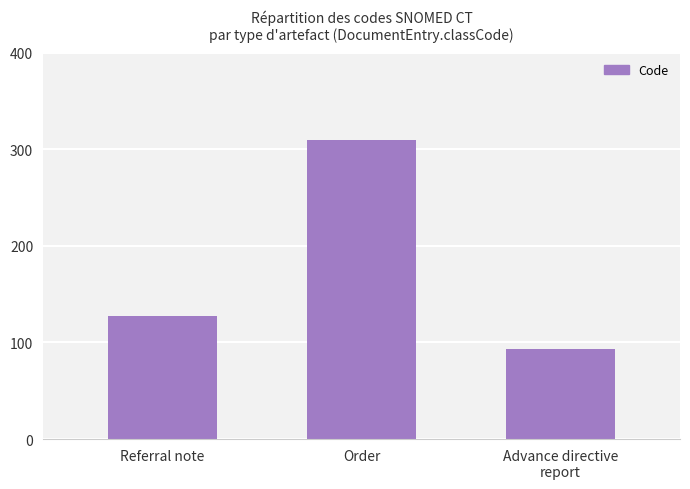

List the labels in order of value, smallest first.

Advance directive
report, Referral note, Order